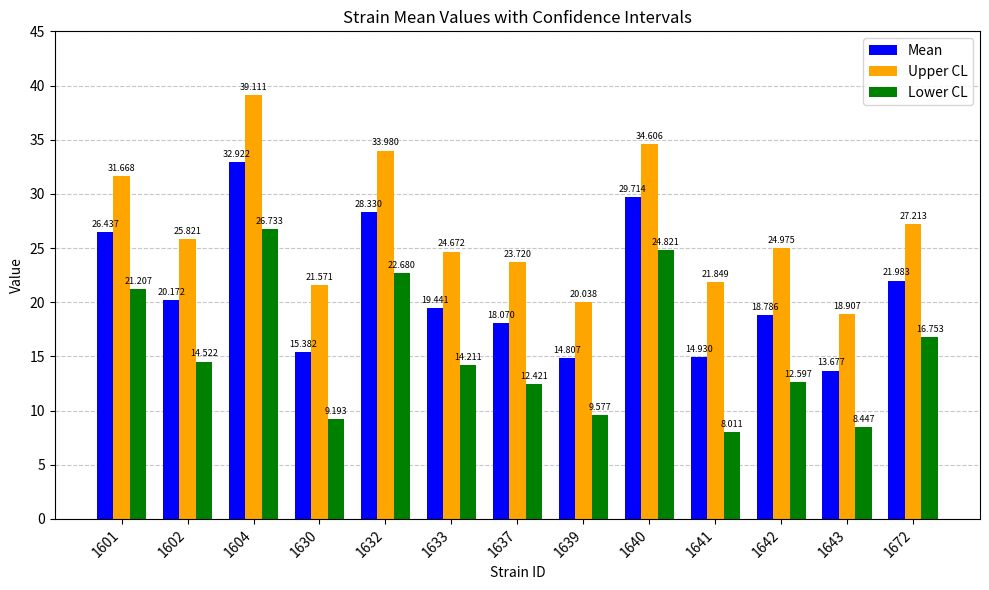

The value of Mean at 1633 is 32.5. True or false?

False